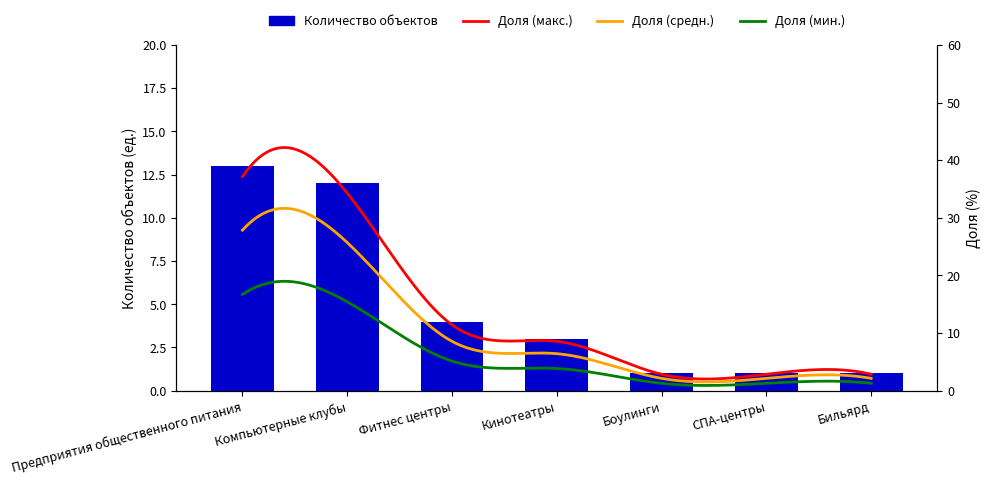

Reading left to right, what are all the values shown in this chart?

Предприятия общественного питания=13	Компьютерные клубы=12	Фитнес центры=4	Кинотеатры=3	Боулинги=1	СПА-центры=1	Бильярд=1